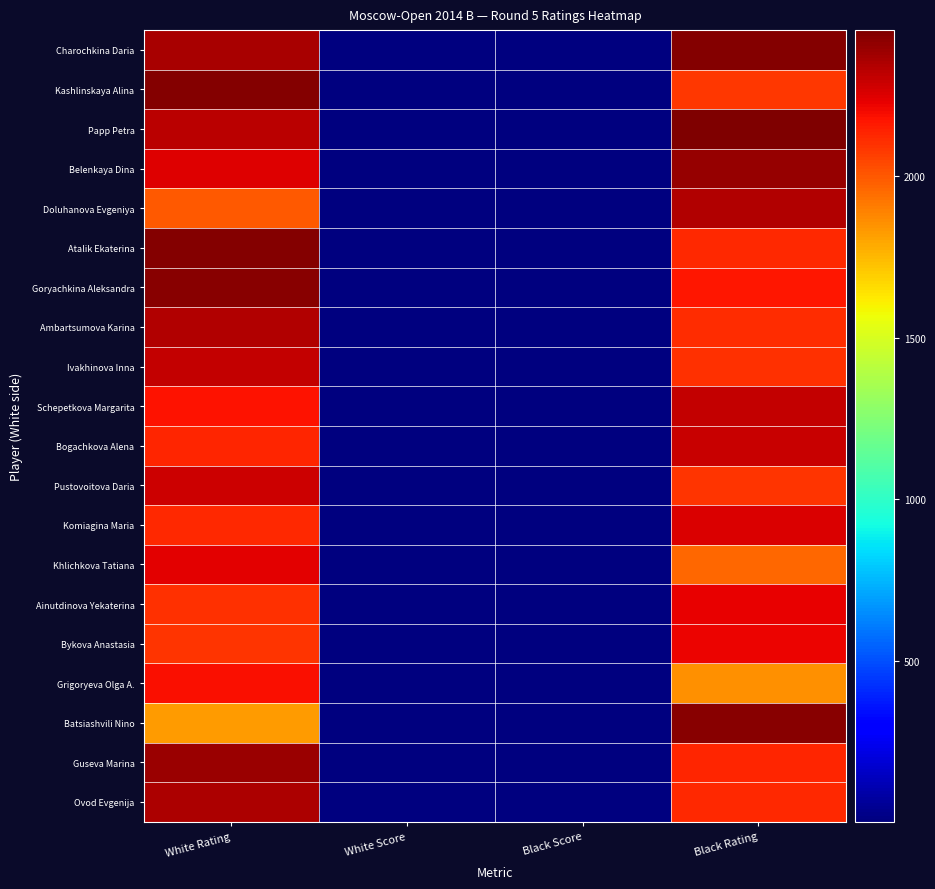

Which label corresponds to the largest value in the chart?

Black Rating